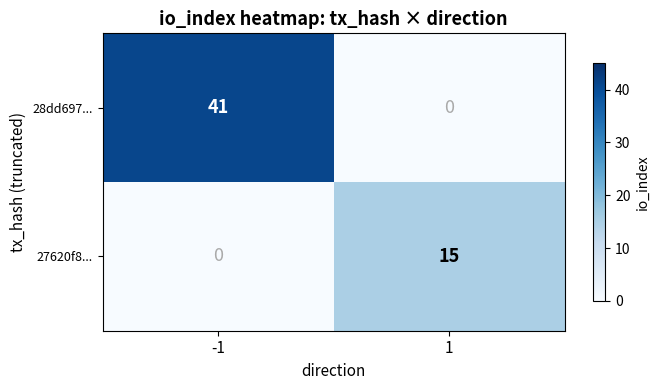

Rank the series by their average value, from lowest to highest.

27620f8..., 28dd697...